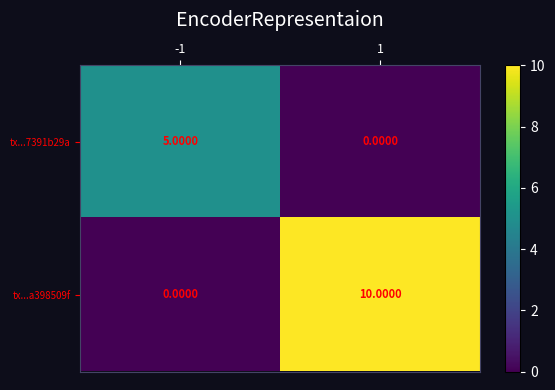

Which series has the largest total across all categories?

tx...a398509f